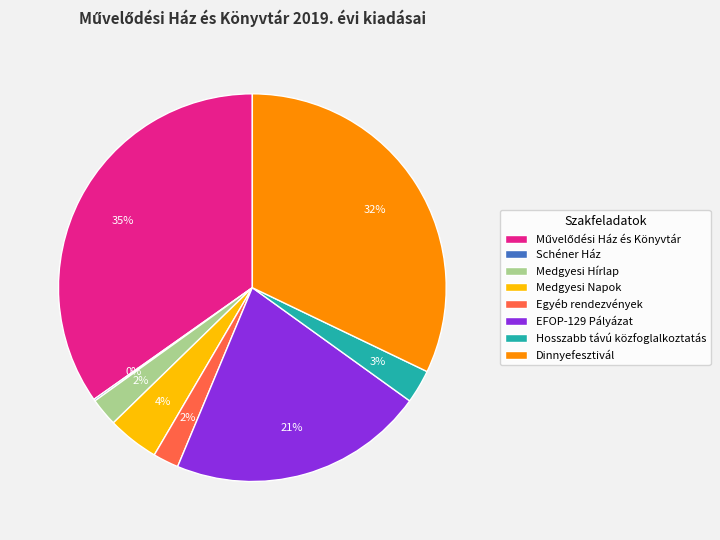

Combined, do Dinnyefesztivál and Medgyesi Napok account for over 50%?

No